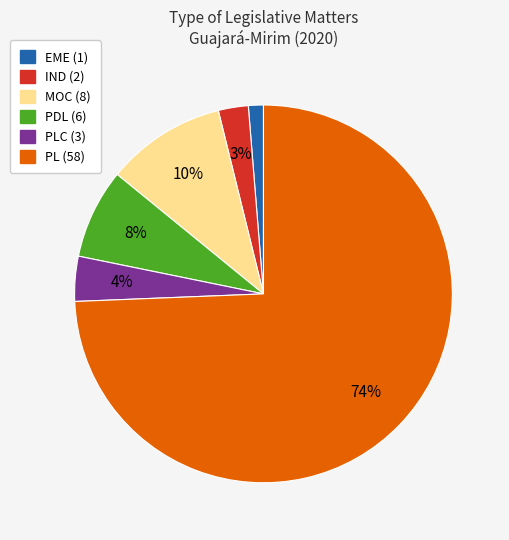

To the nearest percent, what is the difference between the largest and smallest slice percentages?

73%